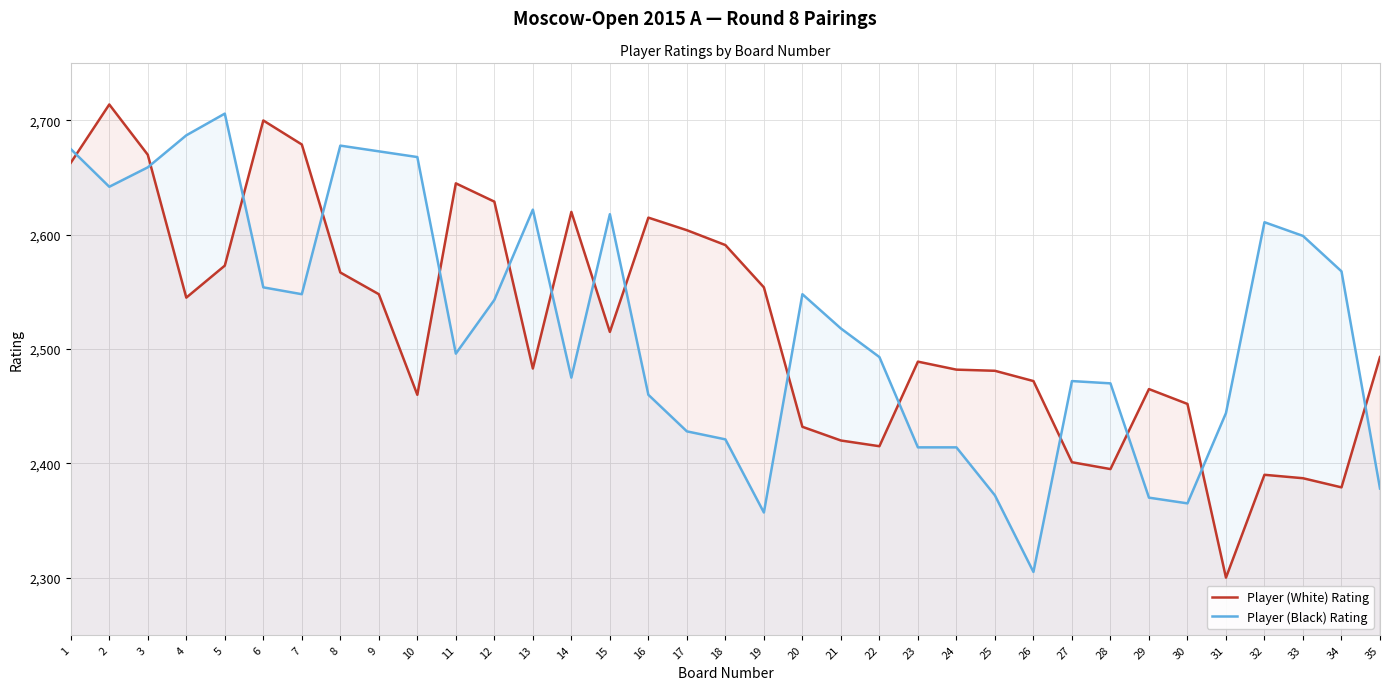

Which series has the largest total across all categories?

Player (Black) Rating